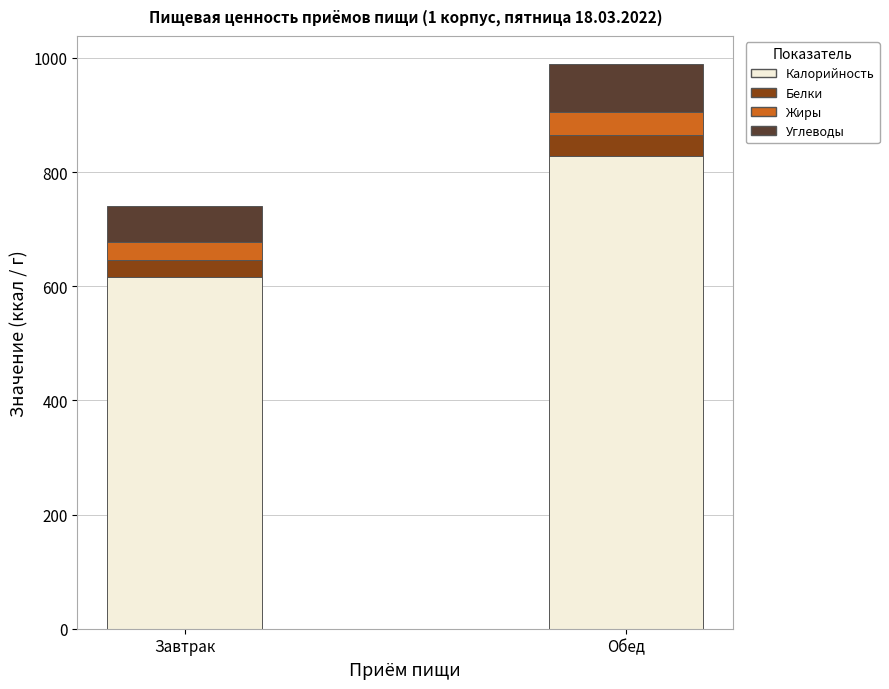

The Калорийность series shows 615.3 at Завтрак. True or false?

True